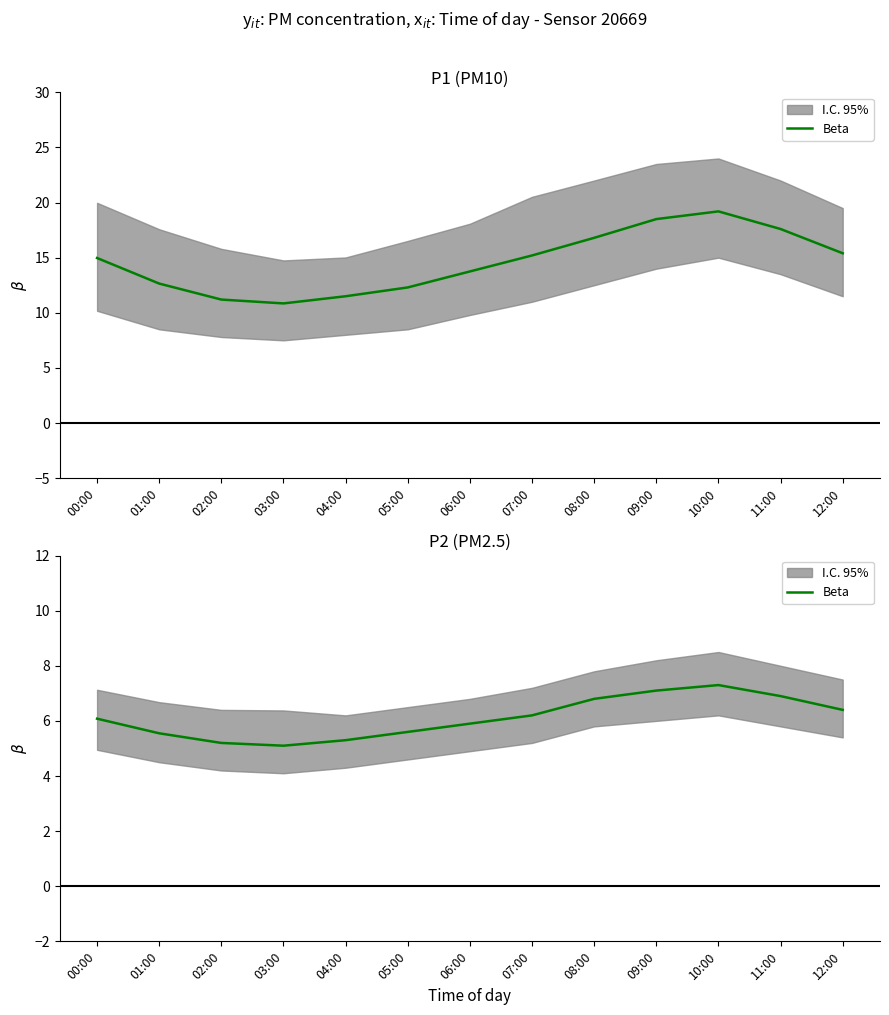

What is the change in value from 04:00 to 06:00?

+0.6